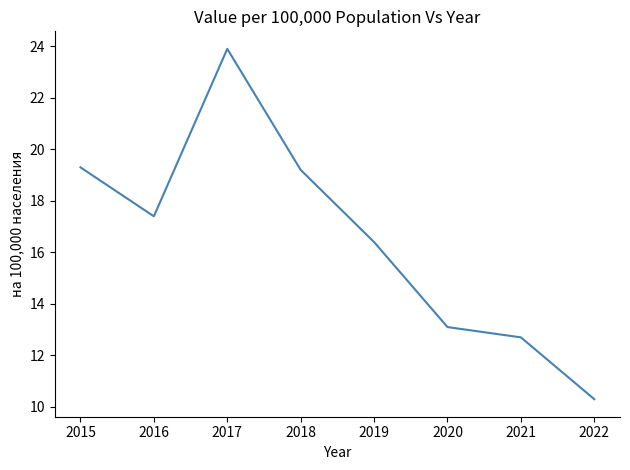

Approximately how many times larger is the value at 2019 compared to 2018?

0.9